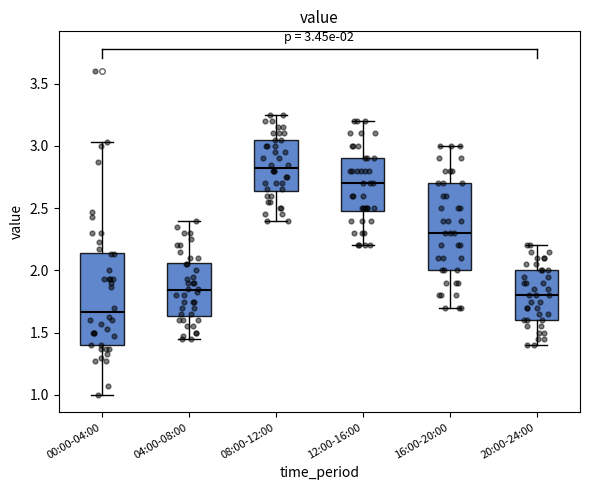

Which box has the highest median line?

08:00-12:00